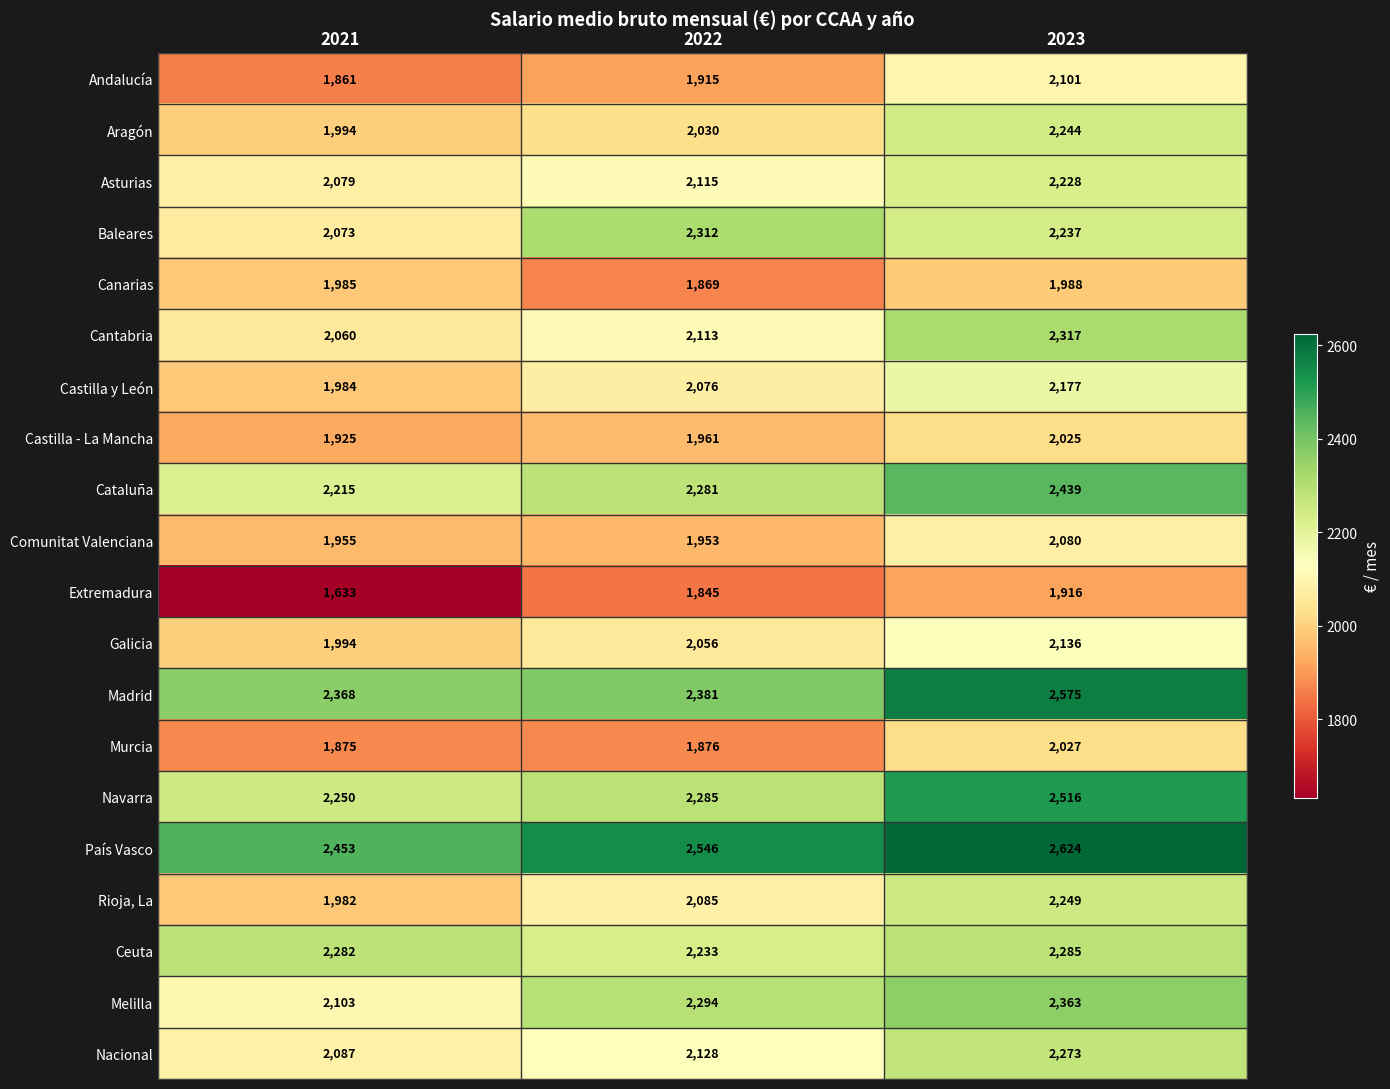

At how many categories does at least one series exceed 2369?

3